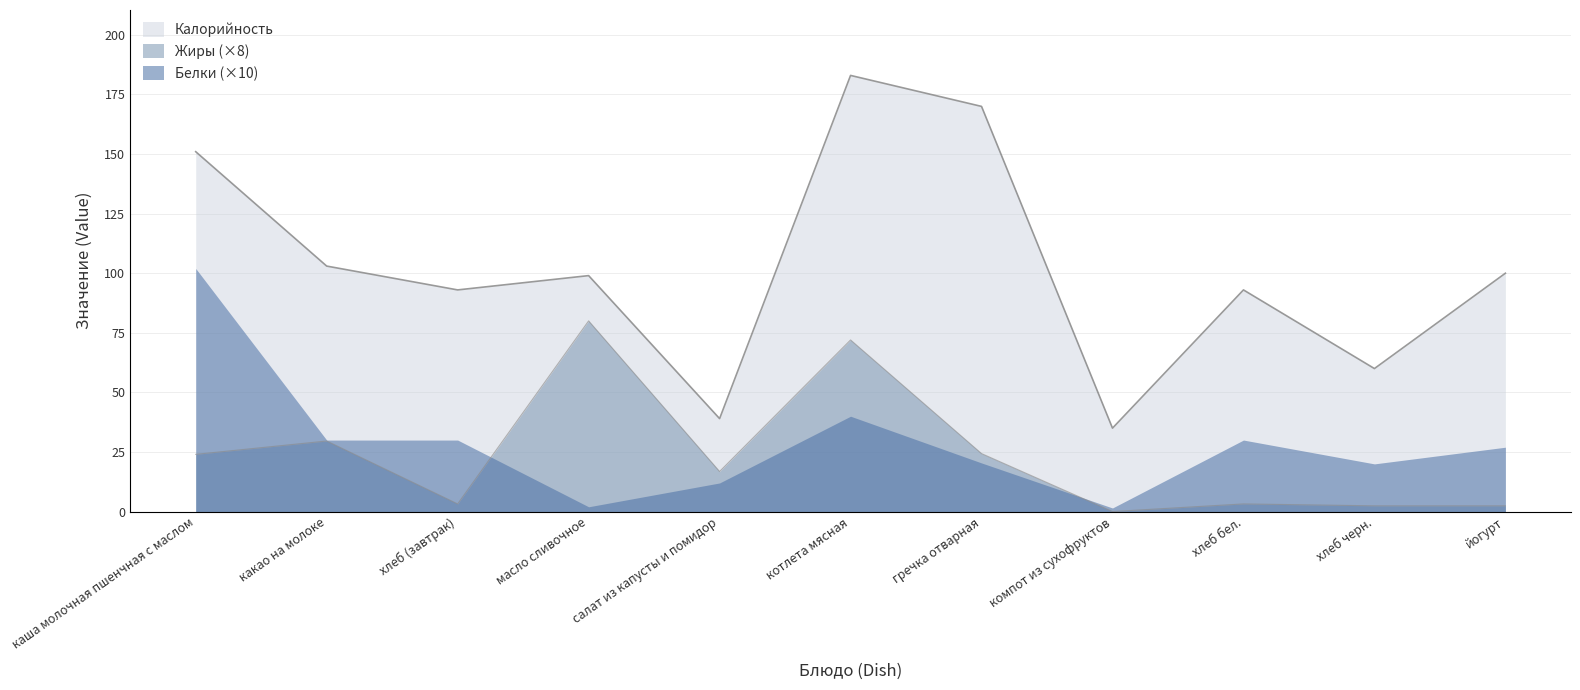

How many positive values does the Жиры series have?

10